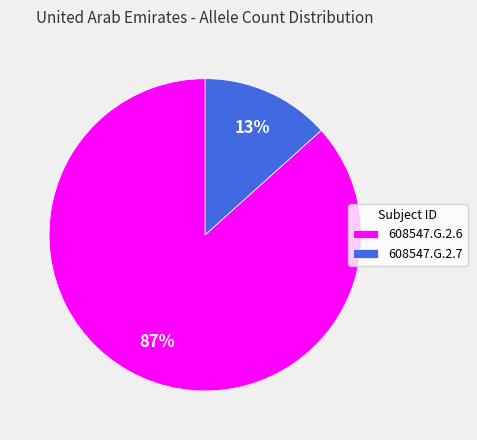

To the nearest percent, what percentage of the pie is 608547.G.2.7?

13%